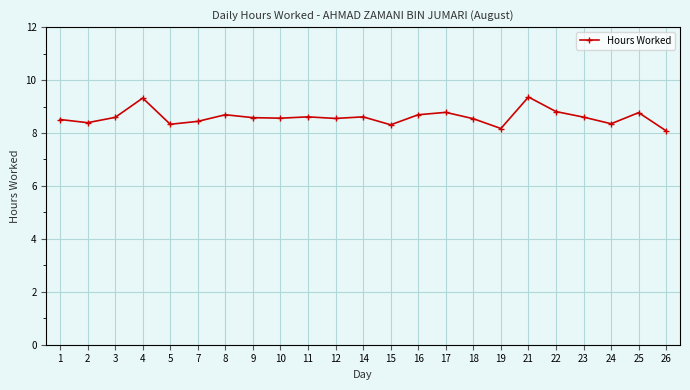

True or false: the data shows 8.6 at 10.

True